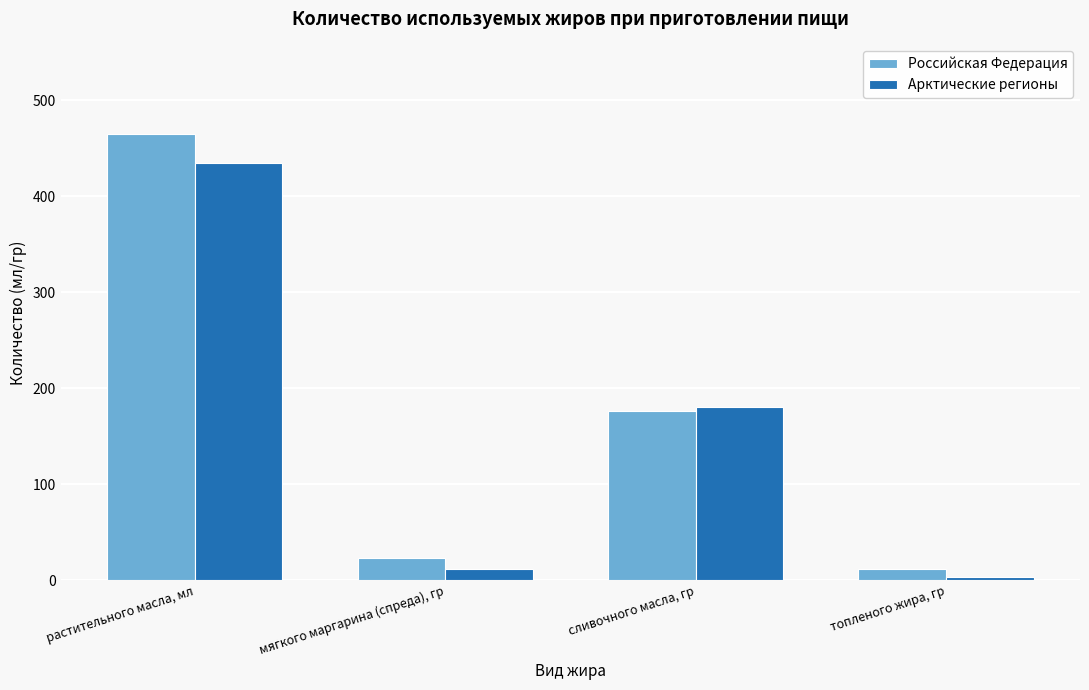

Reading left to right, what are all the values shown in this chart?

Российская Федерация: растительного масла, мл=465.2	мягкого маргарина (спреда), гр=23.1	сливочного масла, гр=176.1	топленого жира, гр=11.9
Арктические регионы: растительного масла, мл=434.9	мягкого маргарина (спреда), гр=12.0	сливочного масла, гр=180.2	топленого жира, гр=3.0